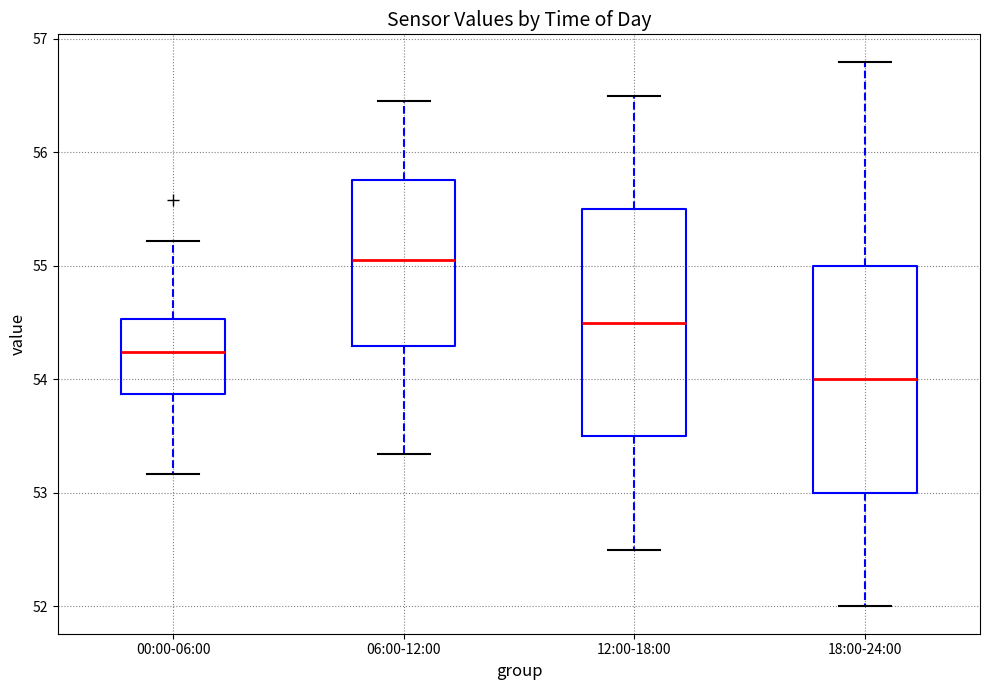

Where is the upper edge of the box for 00:00-06:00 on the y-axis? The values are not printed on the chart, so give them approximately, as read against the axis.

54.5